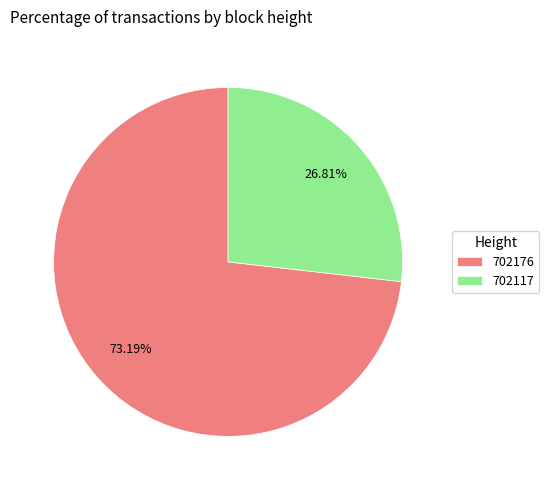

To the nearest percent, what percentage of the pie is 702117?

27%